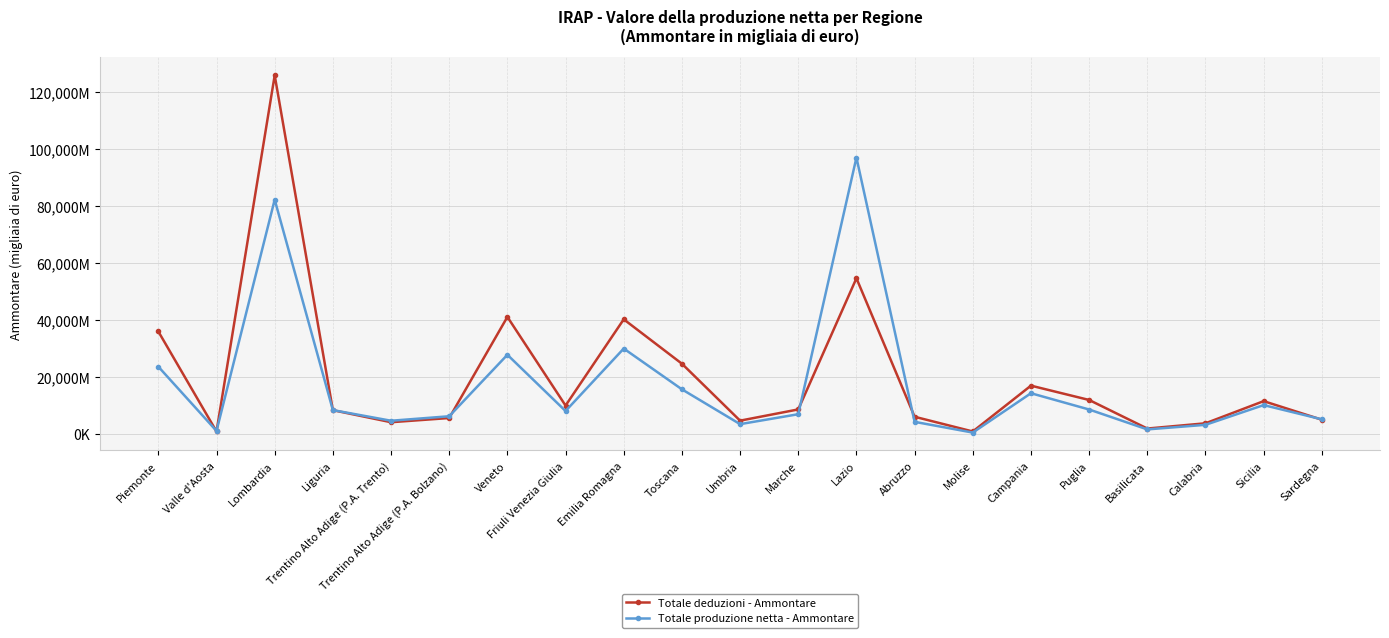

Which category has the lowest value in the Totale deduzioni - Ammontare series?

Valle d'Aosta